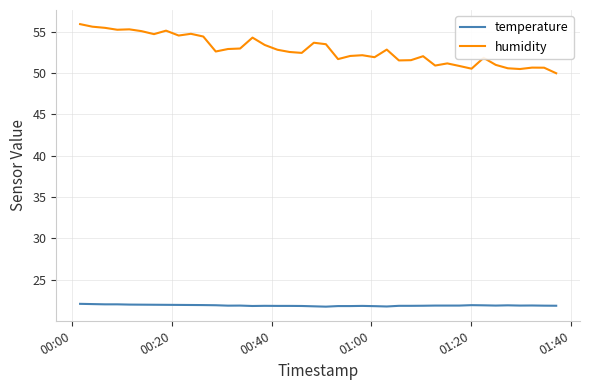

Which series has the largest total across all categories?

humidity